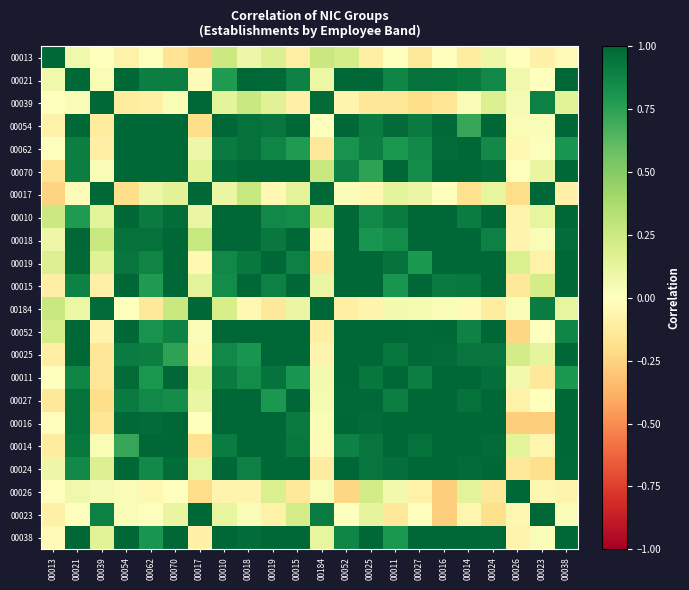

Reading right to left, what are all the values shown in this chart?

00013: 00038=-0.0	00023=-0.1	00026=-0.0	00024=0.1	00014=-0.1	00016=-0.0	00027=-0.1	00011=-0.0	00025=-0.1	00052=0.2	00184=0.3	00015=-0.1	00019=0.2	00018=0.1	00010=0.3	00017=-0.2	00070=-0.2	00062=0.0	00054=-0.1	00039=-0.0	00021=0.1	00013=1.0
00021: 00038=1.0	00023=0.0	00026=0.1	00024=0.9	00014=0.9	00016=1.0	00027=1.0	00011=0.9	00025=1.0	00052=1.0	00184=0.1	00015=0.9	00019=1.0	00018=1.0	00010=0.8	00017=-0.0	00070=0.9	00062=0.9	00054=1.0	00039=0.0	00021=1.0	00013=0.1
00039: 00038=0.2	00023=0.9	00026=0.0	00024=0.2	00014=0.0	00016=-0.2	00027=-0.2	00011=-0.2	00025=-0.2	00052=-0.1	00184=1.0	00015=-0.1	00019=0.2	00018=0.3	00010=0.1	00017=1.0	00070=0.0	00062=-0.1	00054=-0.1	00039=1.0	00021=0.0	00013=-0.0
00054: 00038=1.0	00023=0.0	00026=0.0	00024=1.0	00014=0.7	00016=1.0	00027=0.9	00011=1.0	00025=0.9	00052=1.0	00184=0.0	00015=1.0	00019=0.9	00018=1.0	00010=1.0	00017=-0.2	00070=1.0	00062=1.0	00054=1.0	00039=-0.1	00021=1.0	00013=-0.1
00062: 00038=0.8	00023=0.0	00026=-0.0	00024=0.9	00014=1.0	00016=1.0	00027=0.9	00011=0.8	00025=0.9	00052=0.8	00184=-0.1	00015=0.8	00019=0.9	00018=1.0	00010=0.9	00017=0.1	00070=1.0	00062=1.0	00054=1.0	00039=-0.1	00021=0.9	00013=0.0
00070: 00038=1.0	00023=0.1	00026=0.0	00024=1.0	00014=1.0	00016=1.0	00027=0.8	00011=1.0	00025=0.7	00052=0.9	00184=0.3	00015=1.0	00019=1.0	00018=1.0	00010=1.0	00017=0.2	00070=1.0	00062=1.0	00054=1.0	00039=0.0	00021=0.9	00013=-0.2
00017: 00038=-0.1	00023=1.0	00026=-0.2	00024=0.1	00014=-0.2	00016=-0.0	00027=0.1	00011=0.1	00025=-0.0	00052=0.0	00184=1.0	00015=0.1	00019=-0.0	00018=0.3	00010=0.1	00017=1.0	00070=0.2	00062=0.1	00054=-0.2	00039=1.0	00021=-0.0	00013=-0.2
00010: 00038=1.0	00023=0.1	00026=-0.1	00024=1.0	00014=0.9	00016=1.0	00027=1.0	00011=0.9	00025=0.9	00052=1.0	00184=0.2	00015=0.8	00019=0.9	00018=1.0	00010=1.0	00017=0.1	00070=1.0	00062=0.9	00054=1.0	00039=0.1	00021=0.8	00013=0.3
00018: 00038=1.0	00023=0.0	00026=-0.1	00024=0.9	00014=1.0	00016=1.0	00027=1.0	00011=0.9	00025=0.8	00052=1.0	00184=-0.0	00015=1.0	00019=0.9	00018=1.0	00010=1.0	00017=0.3	00070=1.0	00062=1.0	00054=1.0	00039=0.3	00021=1.0	00013=0.1
00019: 00038=1.0	00023=-0.1	00026=0.2	00024=1.0	00014=1.0	00016=1.0	00027=0.8	00011=0.9	00025=1.0	00052=1.0	00184=-0.1	00015=0.9	00019=1.0	00018=0.9	00010=0.9	00017=-0.0	00070=1.0	00062=0.9	00054=0.9	00039=0.2	00021=1.0	00013=0.2
00015: 00038=1.0	00023=0.2	00026=-0.1	00024=1.0	00014=0.9	00016=0.9	00027=1.0	00011=0.8	00025=1.0	00052=1.0	00184=0.1	00015=1.0	00019=0.9	00018=1.0	00010=0.8	00017=0.1	00070=1.0	00062=0.8	00054=1.0	00039=-0.1	00021=0.9	00013=-0.1
00184: 00038=0.1	00023=0.9	00026=0.0	00024=-0.1	00014=-0.0	00016=0.0	00027=0.1	00011=0.1	00025=-0.1	00052=-0.1	00184=1.0	00015=0.1	00019=-0.1	00018=-0.0	00010=0.2	00017=1.0	00070=0.3	00062=-0.1	00054=0.0	00039=1.0	00021=0.1	00013=0.3
00052: 00038=0.9	00023=0.0	00026=-0.2	00024=1.0	00014=0.9	00016=1.0	00027=1.0	00011=1.0	00025=1.0	00052=1.0	00184=-0.1	00015=1.0	00019=1.0	00018=1.0	00010=1.0	00017=0.0	00070=0.9	00062=0.8	00054=1.0	00039=-0.1	00021=1.0	00013=0.2
00025: 00038=1.0	00023=0.1	00026=0.2	00024=0.9	00014=0.9	00016=1.0	00027=1.0	00011=0.9	00025=1.0	00052=1.0	00184=-0.1	00015=1.0	00019=1.0	00018=0.8	00010=0.9	00017=-0.0	00070=0.7	00062=0.9	00054=0.9	00039=-0.2	00021=1.0	00013=-0.1
00011: 00038=0.8	00023=-0.1	00026=0.1	00024=1.0	00014=1.0	00016=1.0	00027=0.9	00011=1.0	00025=0.9	00052=1.0	00184=0.1	00015=0.8	00019=0.9	00018=0.9	00010=0.9	00017=0.1	00070=1.0	00062=0.8	00054=1.0	00039=-0.2	00021=0.9	00013=-0.0
00027: 00038=1.0	00023=-0.0	00026=-0.1	00024=1.0	00014=1.0	00016=1.0	00027=1.0	00011=0.9	00025=1.0	00052=1.0	00184=0.1	00015=1.0	00019=0.8	00018=1.0	00010=1.0	00017=0.1	00070=0.8	00062=0.9	00054=0.9	00039=-0.2	00021=1.0	00013=-0.1
00016: 00038=1.0	00023=-0.3	00026=-0.3	00024=1.0	00014=1.0	00016=1.0	00027=1.0	00011=1.0	00025=1.0	00052=1.0	00184=0.0	00015=0.9	00019=1.0	00018=1.0	00010=1.0	00017=-0.0	00070=1.0	00062=1.0	00054=1.0	00039=-0.2	00021=1.0	00013=-0.0
00014: 00038=1.0	00023=-0.1	00026=0.1	00024=1.0	00014=1.0	00016=1.0	00027=1.0	00011=1.0	00025=0.9	00052=0.9	00184=-0.0	00015=0.9	00019=1.0	00018=1.0	00010=0.9	00017=-0.2	00070=1.0	00062=1.0	00054=0.7	00039=0.0	00021=0.9	00013=-0.1
00024: 00038=1.0	00023=-0.2	00026=-0.1	00024=1.0	00014=1.0	00016=1.0	00027=1.0	00011=1.0	00025=0.9	00052=1.0	00184=-0.1	00015=1.0	00019=1.0	00018=0.9	00010=1.0	00017=0.1	00070=1.0	00062=0.9	00054=1.0	00039=0.2	00021=0.9	00013=0.1
00026: 00038=-0.1	00023=-0.1	00026=1.0	00024=-0.1	00014=0.1	00016=-0.3	00027=-0.1	00011=0.1	00025=0.2	00052=-0.2	00184=0.0	00015=-0.1	00019=0.2	00018=-0.1	00010=-0.1	00017=-0.2	00070=0.0	00062=-0.0	00054=0.0	00039=0.0	00021=0.1	00013=-0.0
00023: 00038=0.0	00023=1.0	00026=-0.1	00024=-0.2	00014=-0.1	00016=-0.3	00027=-0.0	00011=-0.1	00025=0.1	00052=0.0	00184=0.9	00015=0.2	00019=-0.1	00018=0.0	00010=0.1	00017=1.0	00070=0.1	00062=0.0	00054=0.0	00039=0.9	00021=0.0	00013=-0.1
00038: 00038=1.0	00023=0.0	00026=-0.1	00024=1.0	00014=1.0	00016=1.0	00027=1.0	00011=0.8	00025=1.0	00052=0.9	00184=0.1	00015=1.0	00019=1.0	00018=1.0	00010=1.0	00017=-0.1	00070=1.0	00062=0.8	00054=1.0	00039=0.2	00021=1.0	00013=-0.0